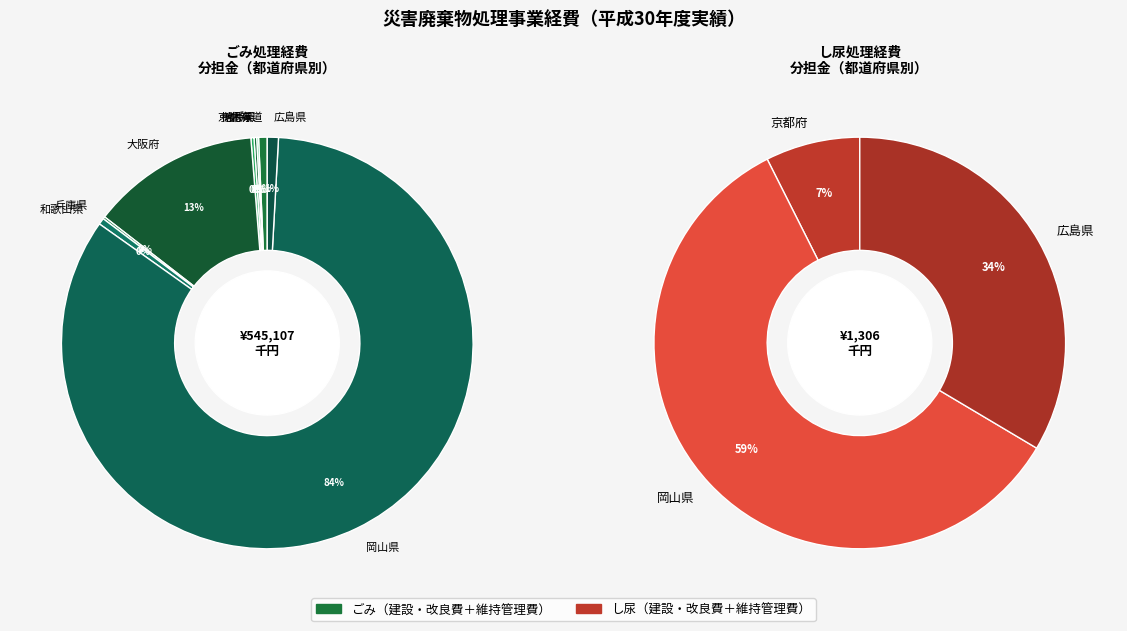

Is it true that 北海道 is 1% of the pie?

True